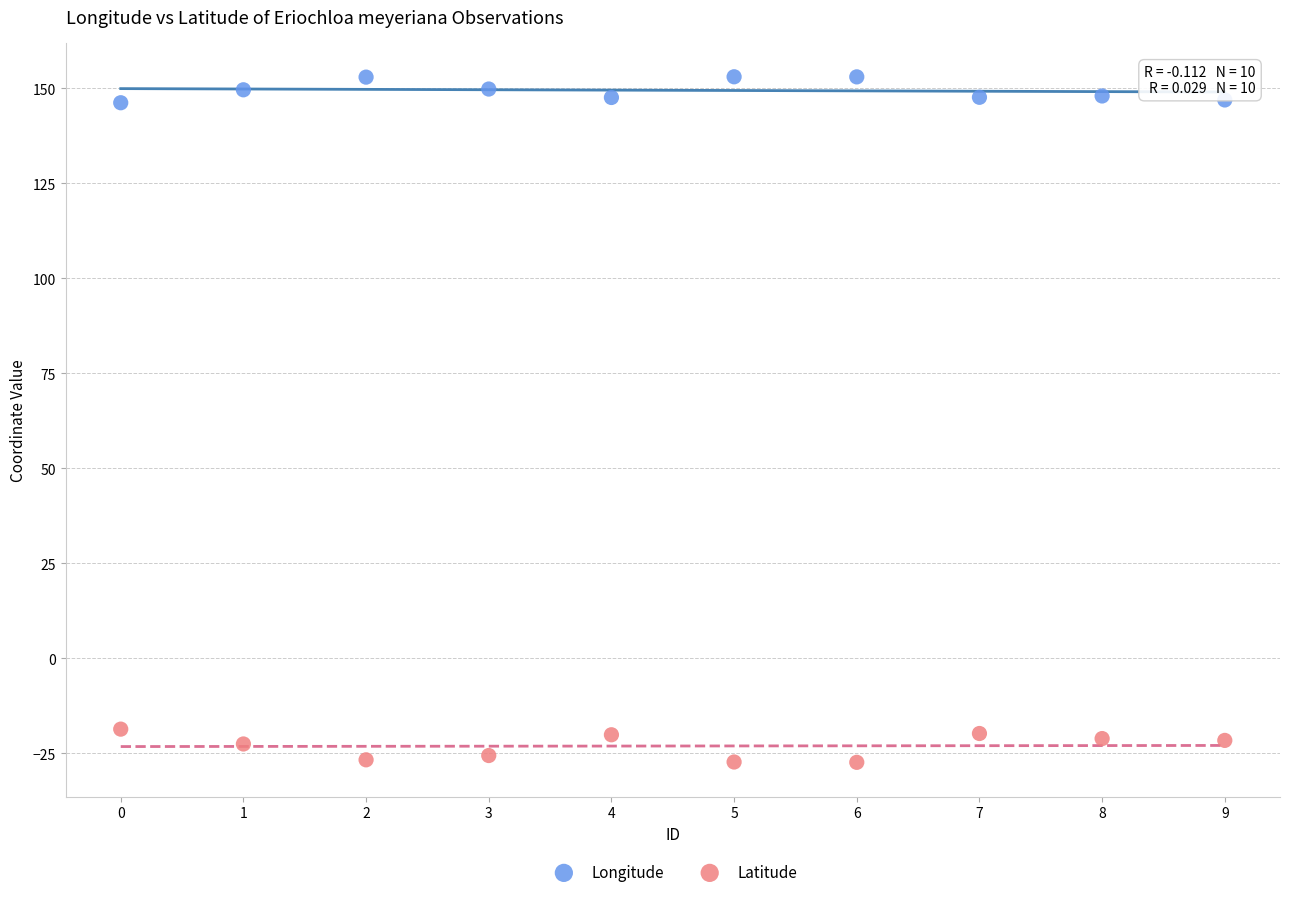

Across all data points, what is the range of Y values (max minus min)?

180.4